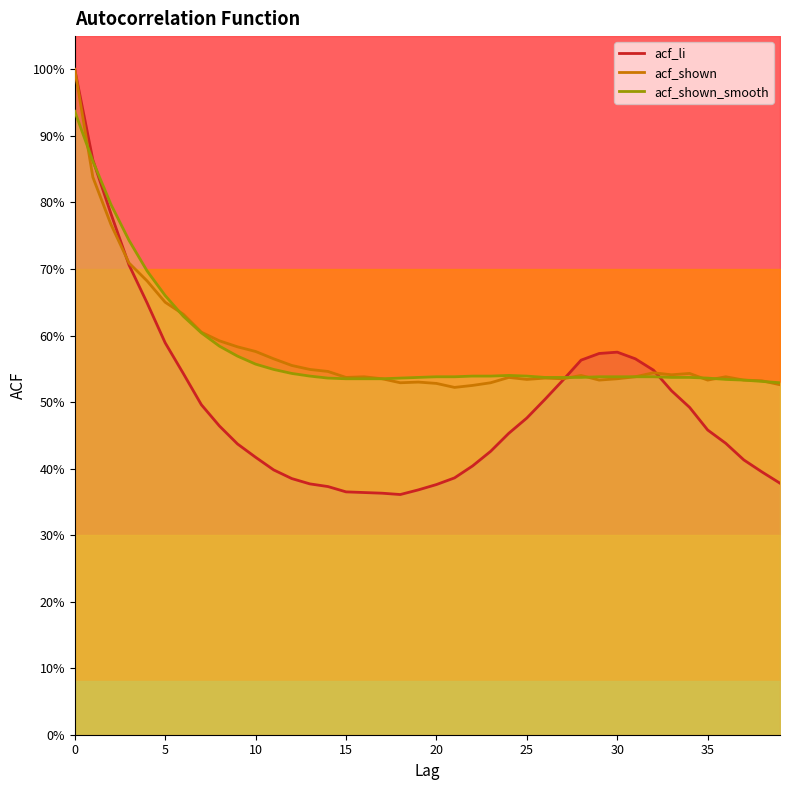

What is the total value across all series at 9?

1.6